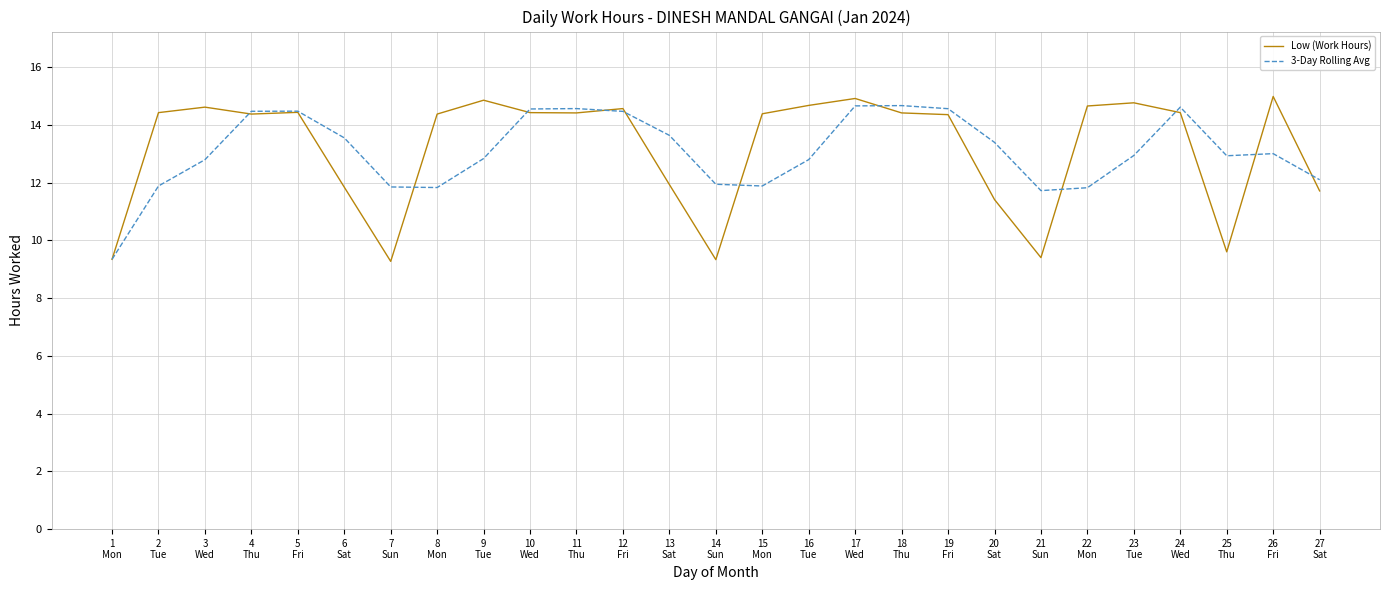

Which series has the widest spread of values?

Low (Work Hours)